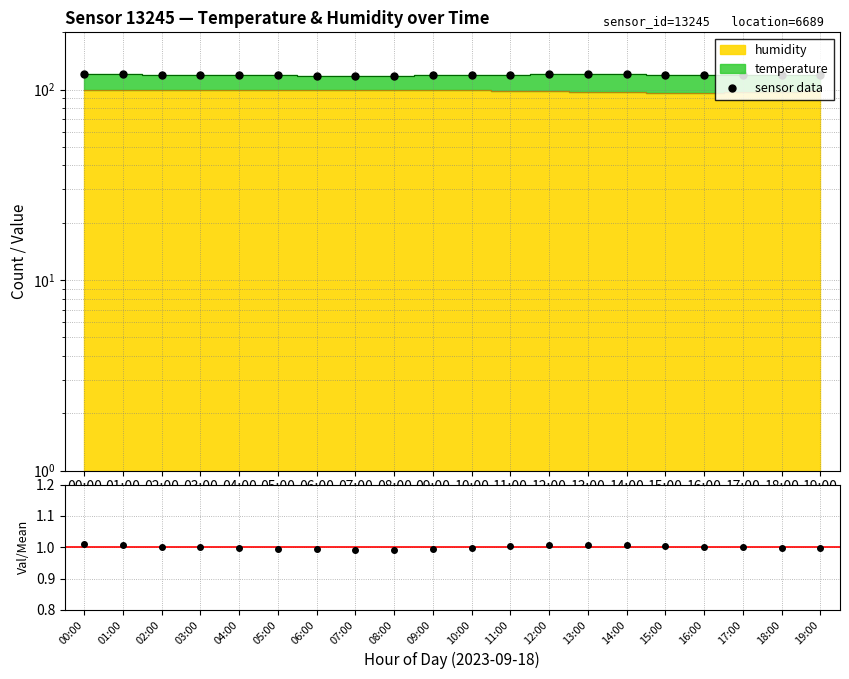

What is the smallest value displayed?

1.0